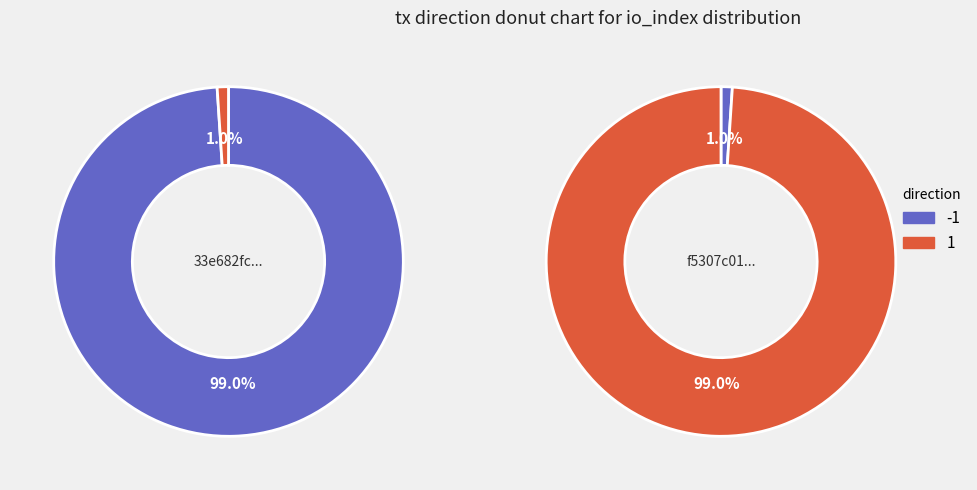

Which category has the smallest portion of the pie?

direction: 1 (io_index=6)